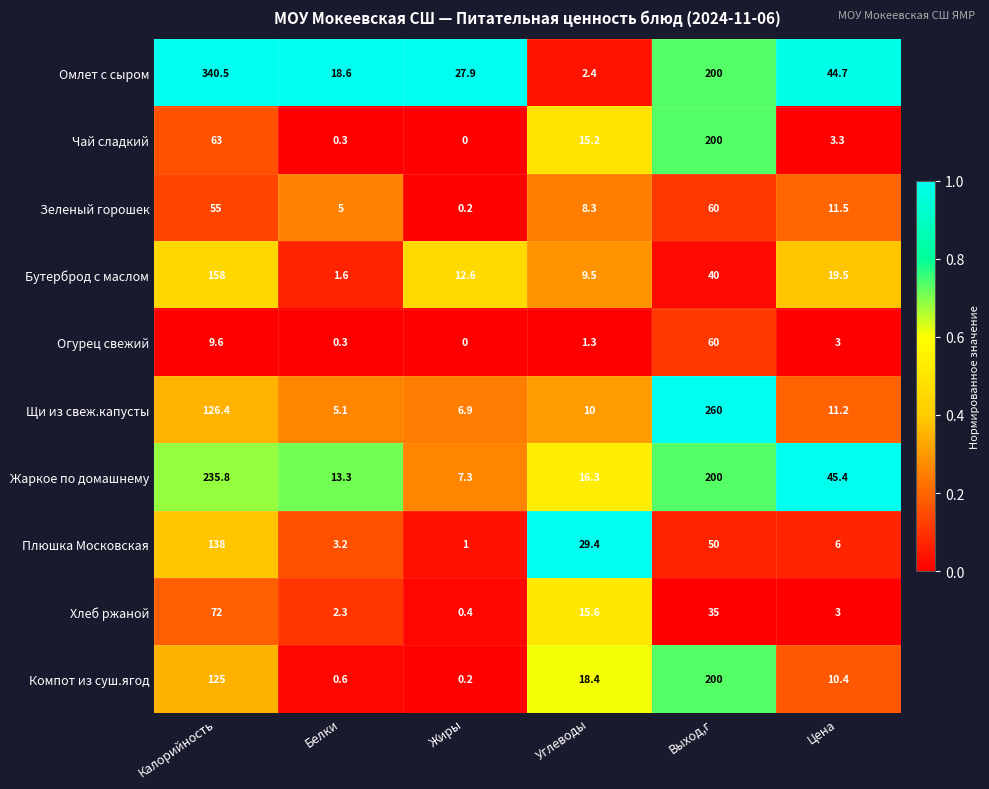

What is the total value across all series at Выход,г?

1305.0